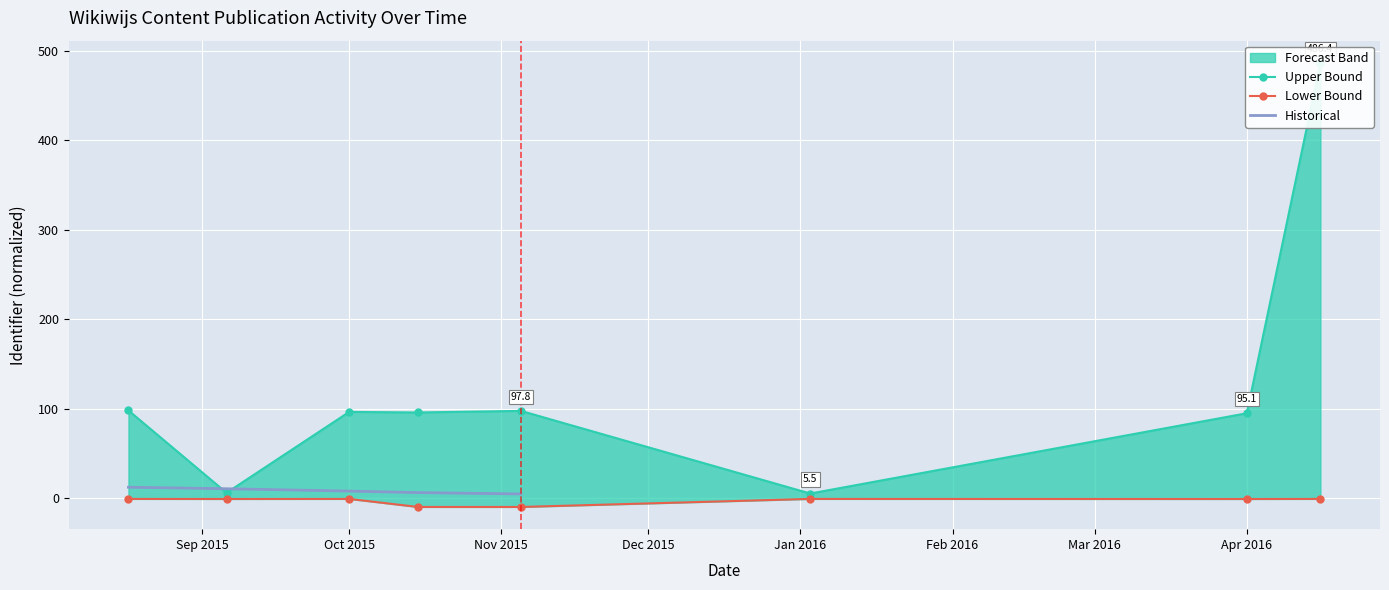

True or false: Upper Bound and Lower Bound intersect in this chart.

False